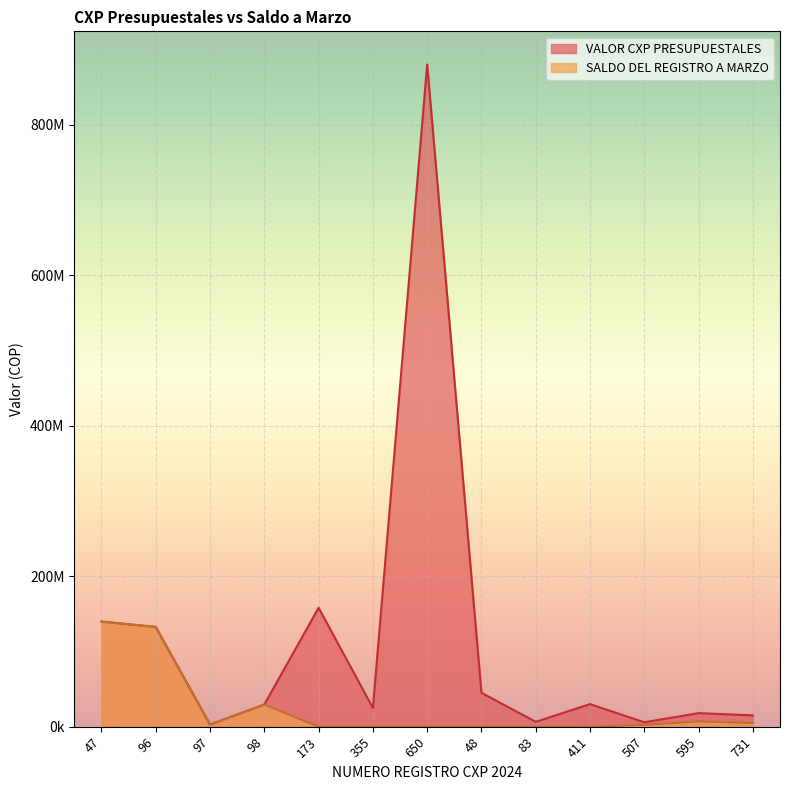

Does the chart display data point markers on the line(s)?

No